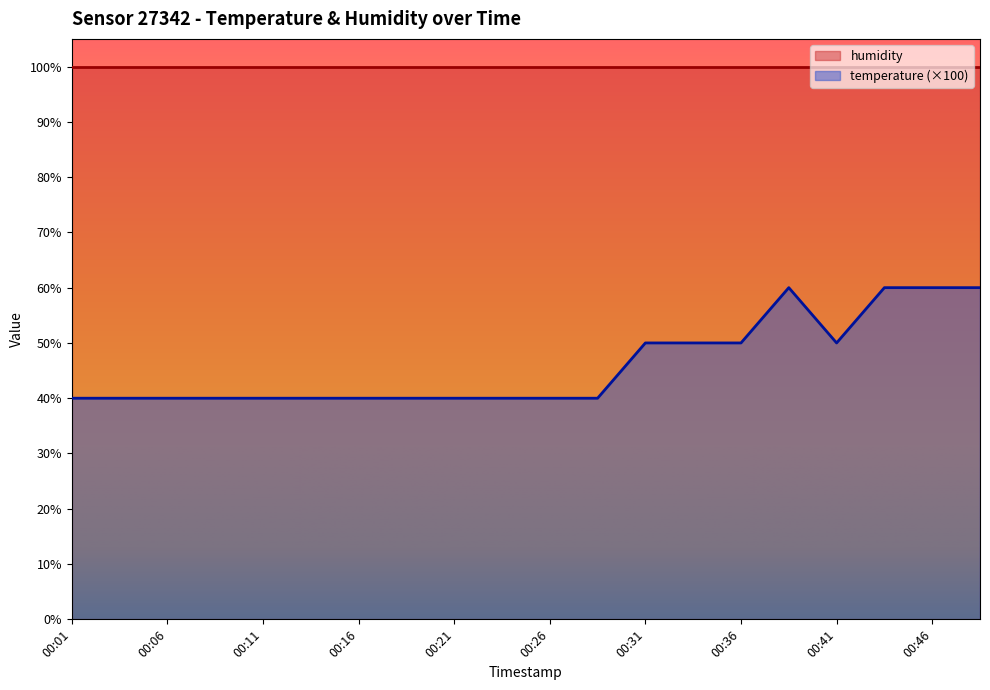

List the labels in order of value, largest first.

00:39, 00:44, 00:46, 00:48, 00:31, 00:34, 00:36, 00:41, 00:01, 00:04, 00:06, 00:09, 00:11, 00:14, 00:16, 00:19, 00:21, 00:23, 00:26, 00:29